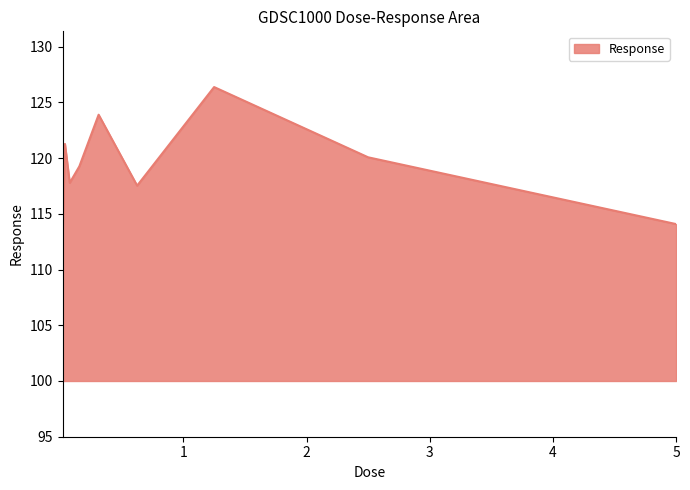

What is the maximum value shown in the chart?

126.4